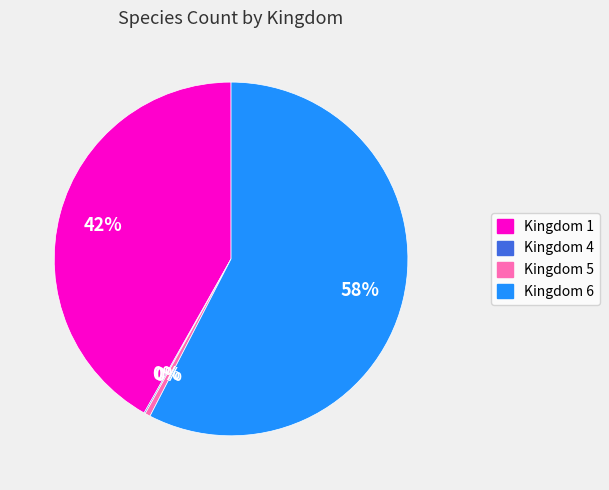

Is there any slice that represents more than half of the pie?

Yes